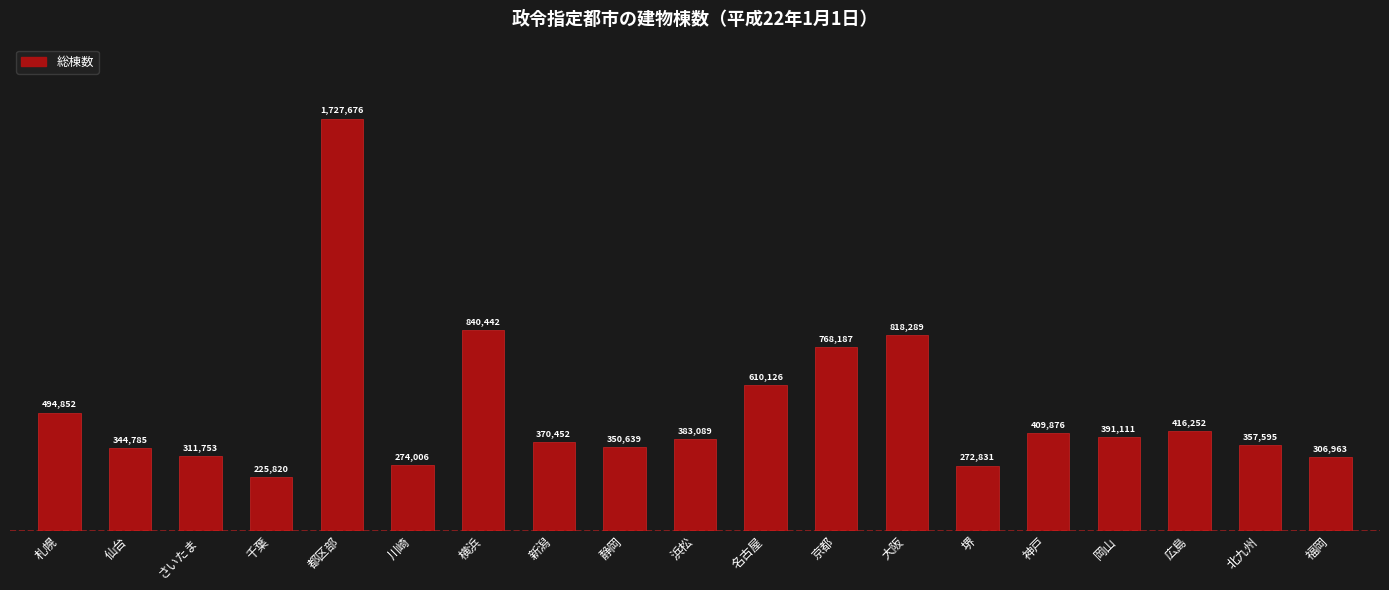

What is the sum of all values?

9674744